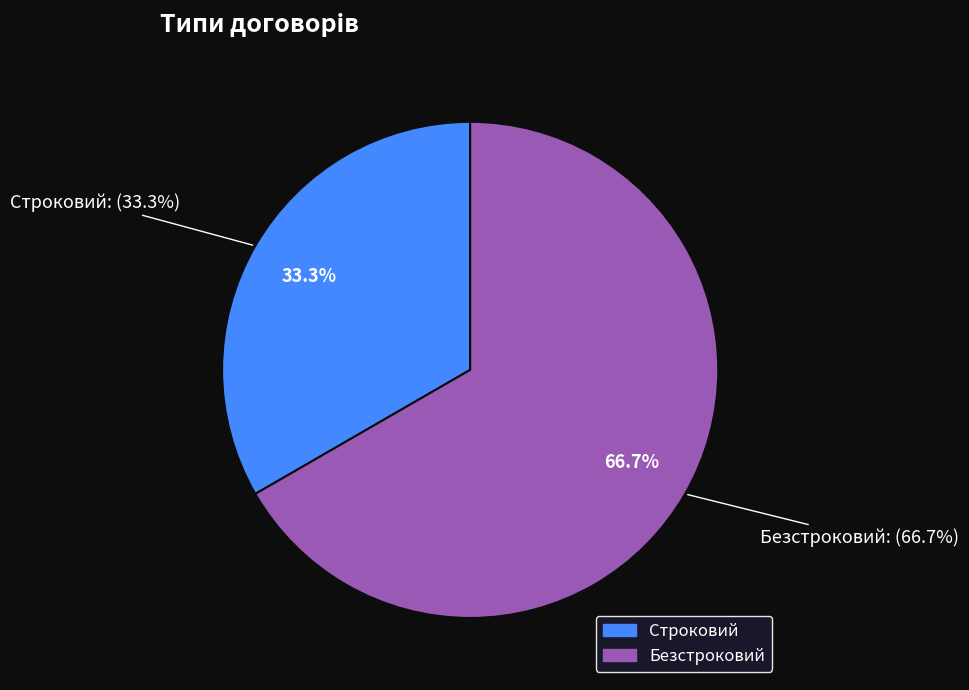

How many slices are in this pie chart?

2